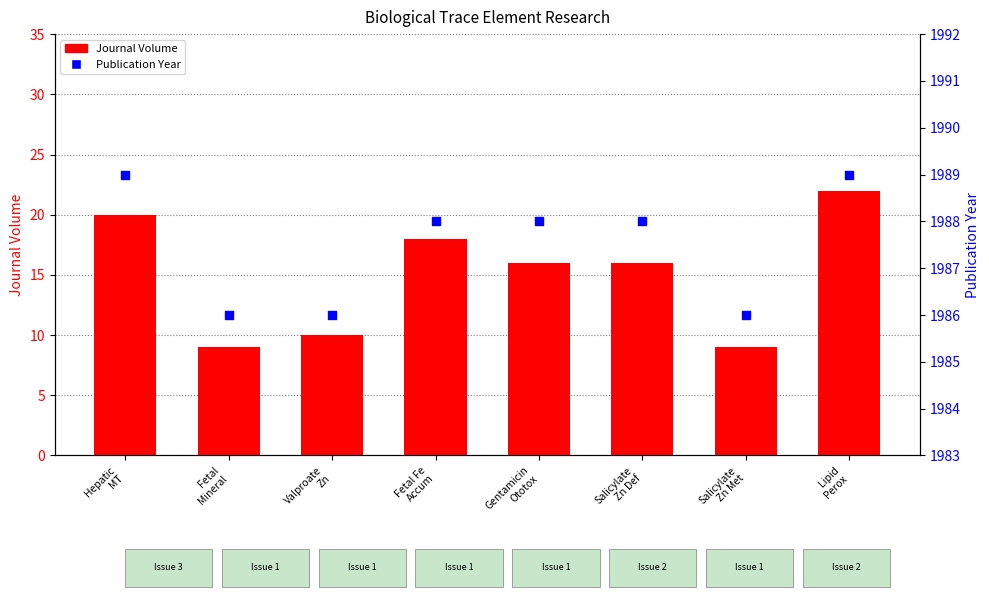

Which series has the largest total across all categories?

Publication Year